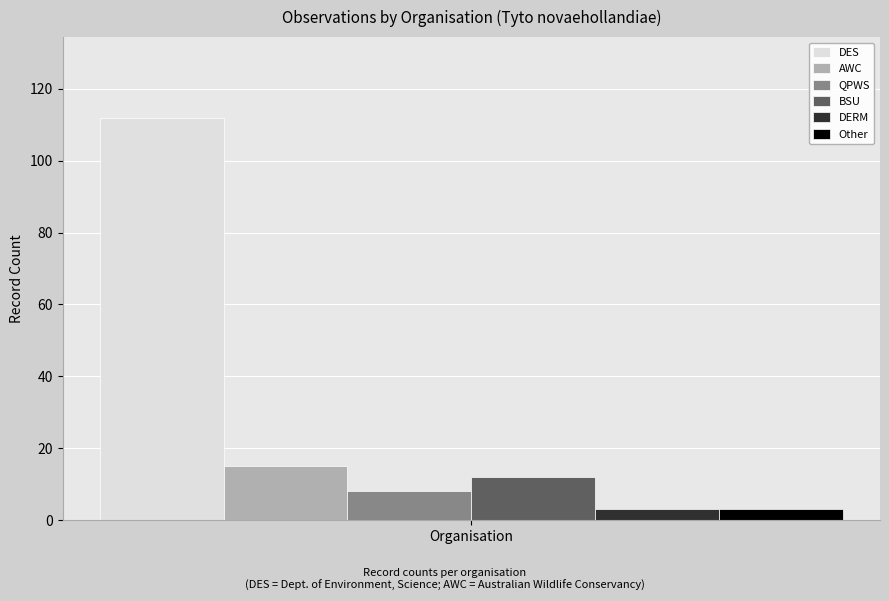

What is the smallest value displayed?

3